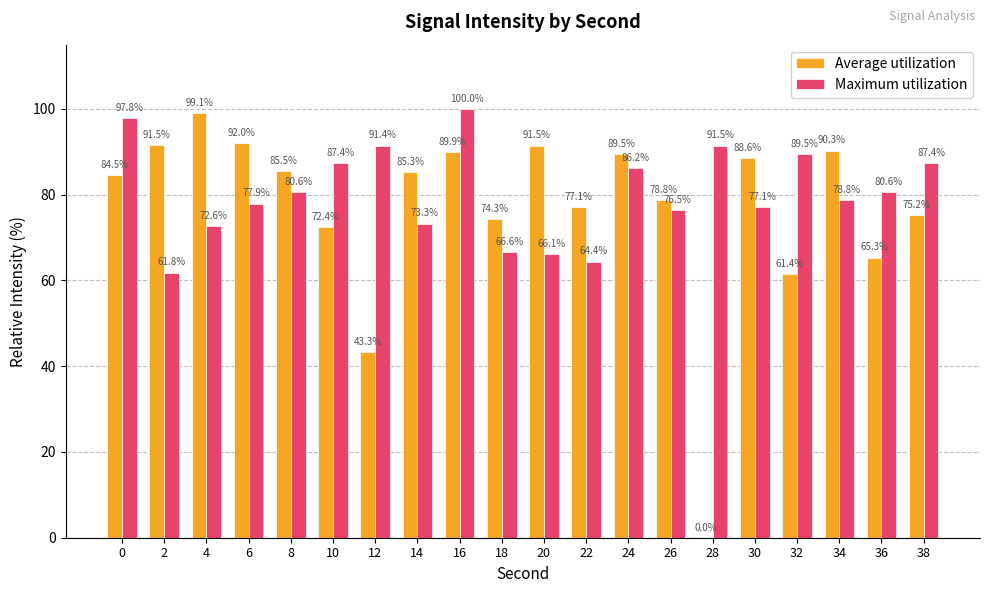

Does the chart contain stacked bars?

No